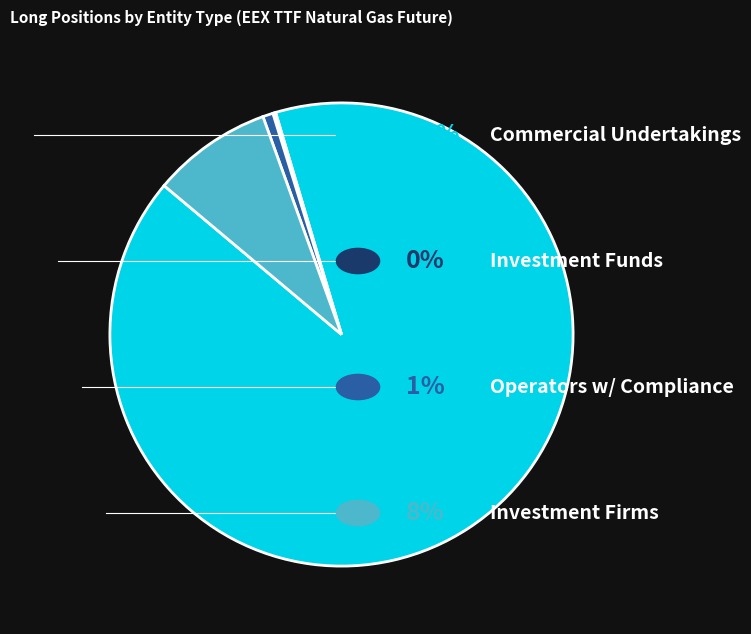

Does any single category account for the majority?

Yes